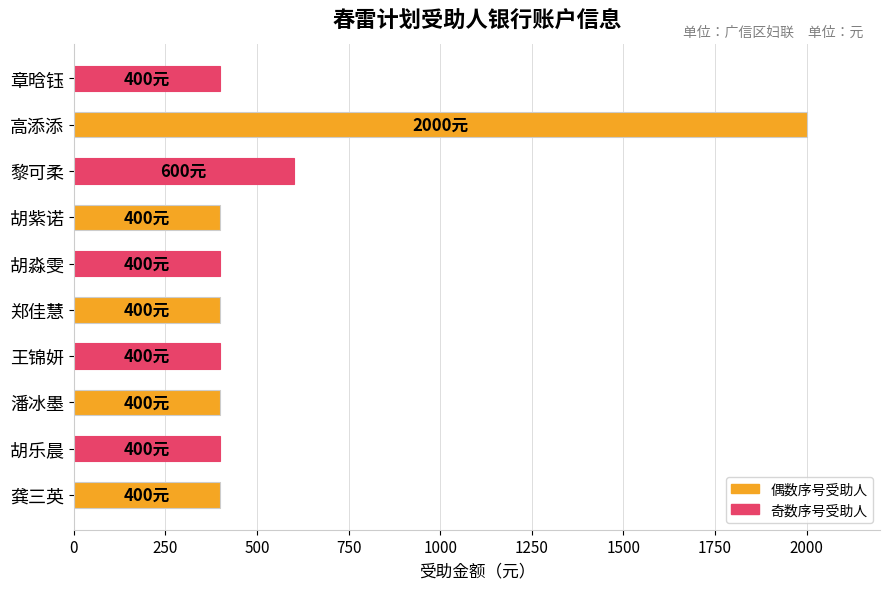

Does the chart contain any negative values?

No